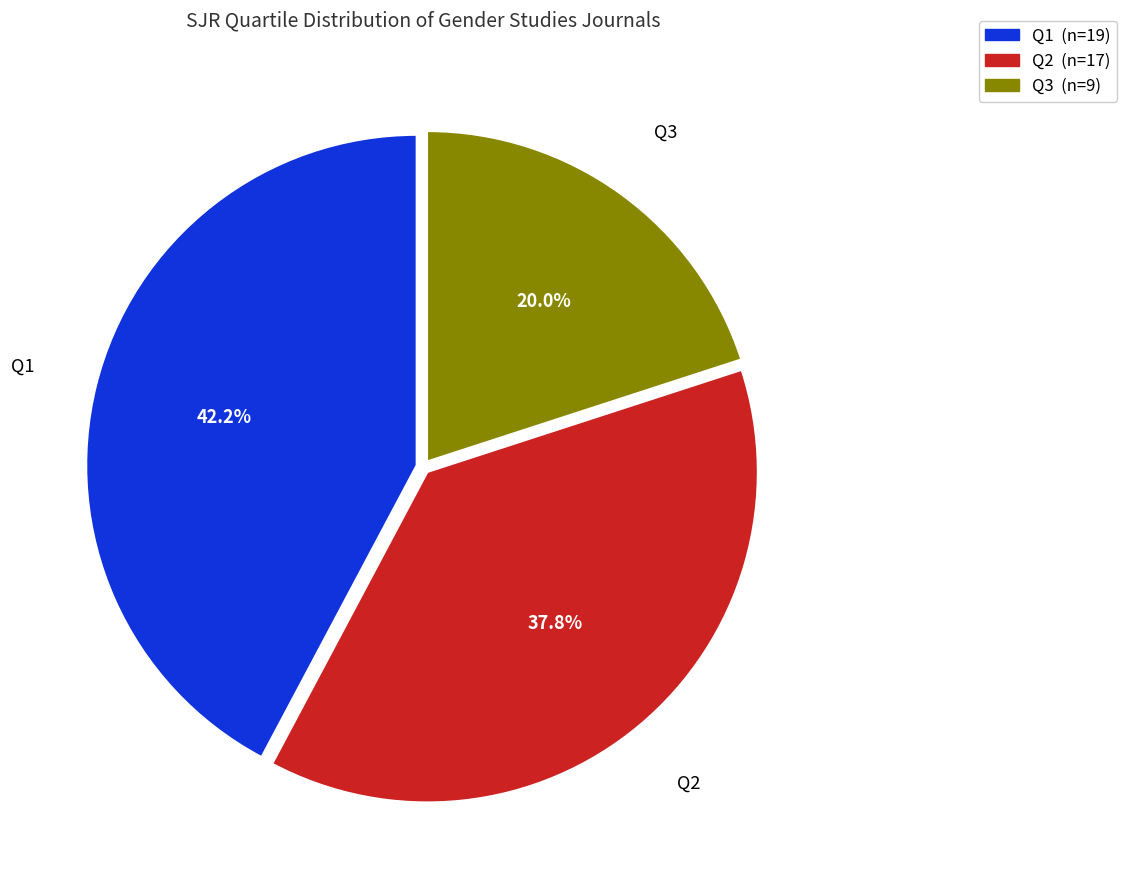

What is the smallest slice in the pie chart?

Q3